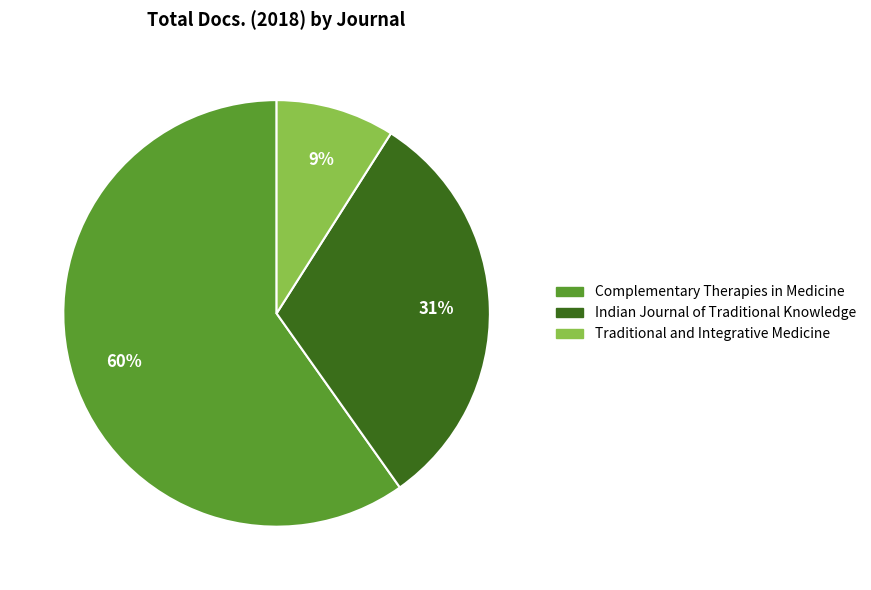

Count the number of slices in the pie.

3